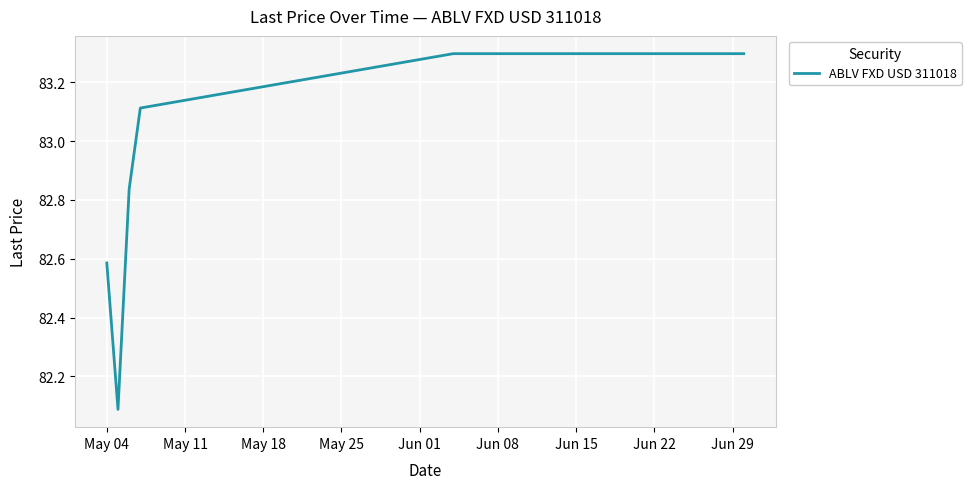

What is the maximum value shown in the chart?

83.3